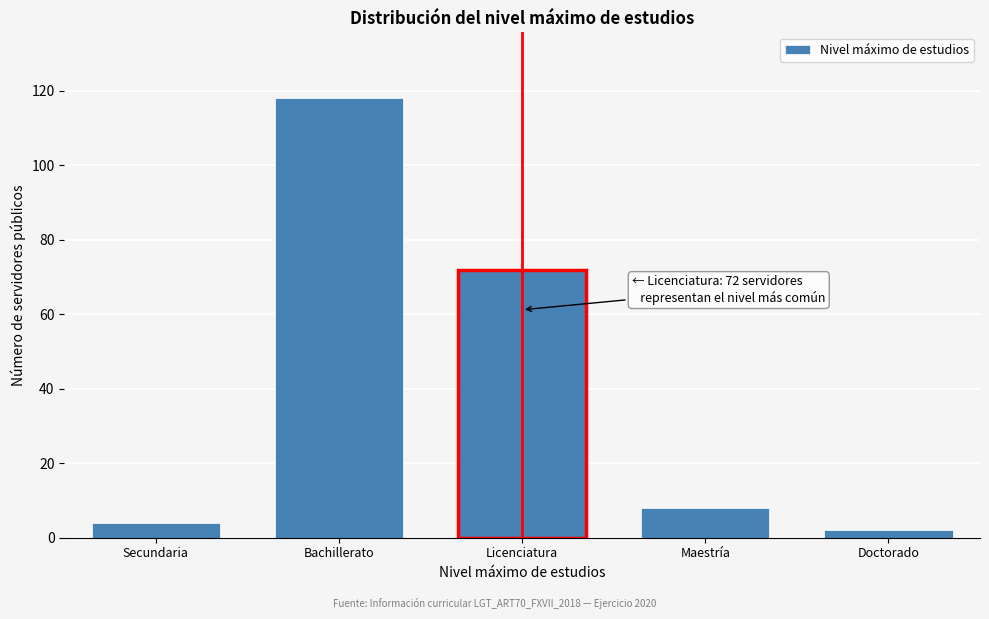

Reading left to right, extract all data points from this chart.

Secundaria=4	Bachillerato=118	Licenciatura=72	Maestría=8	Doctorado=2